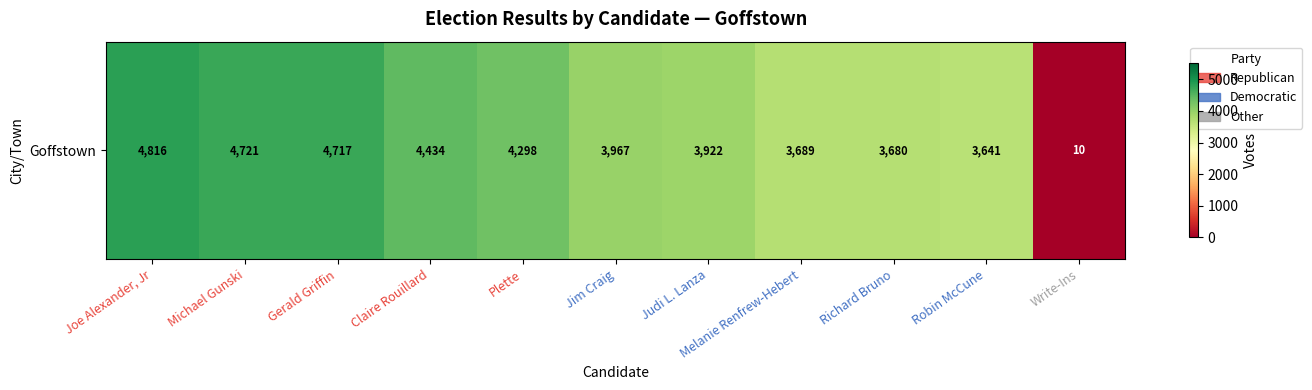

List the labels in order of value, smallest first.

Write-Ins, Robin McCune, Richard Bruno, Melanie Renfrew-Hebert, Judi L. Lanza, Jim Craig, Plette, Claire Rouillard, Gerald Griffin, Michael Gunski, Joe Alexander, Jr